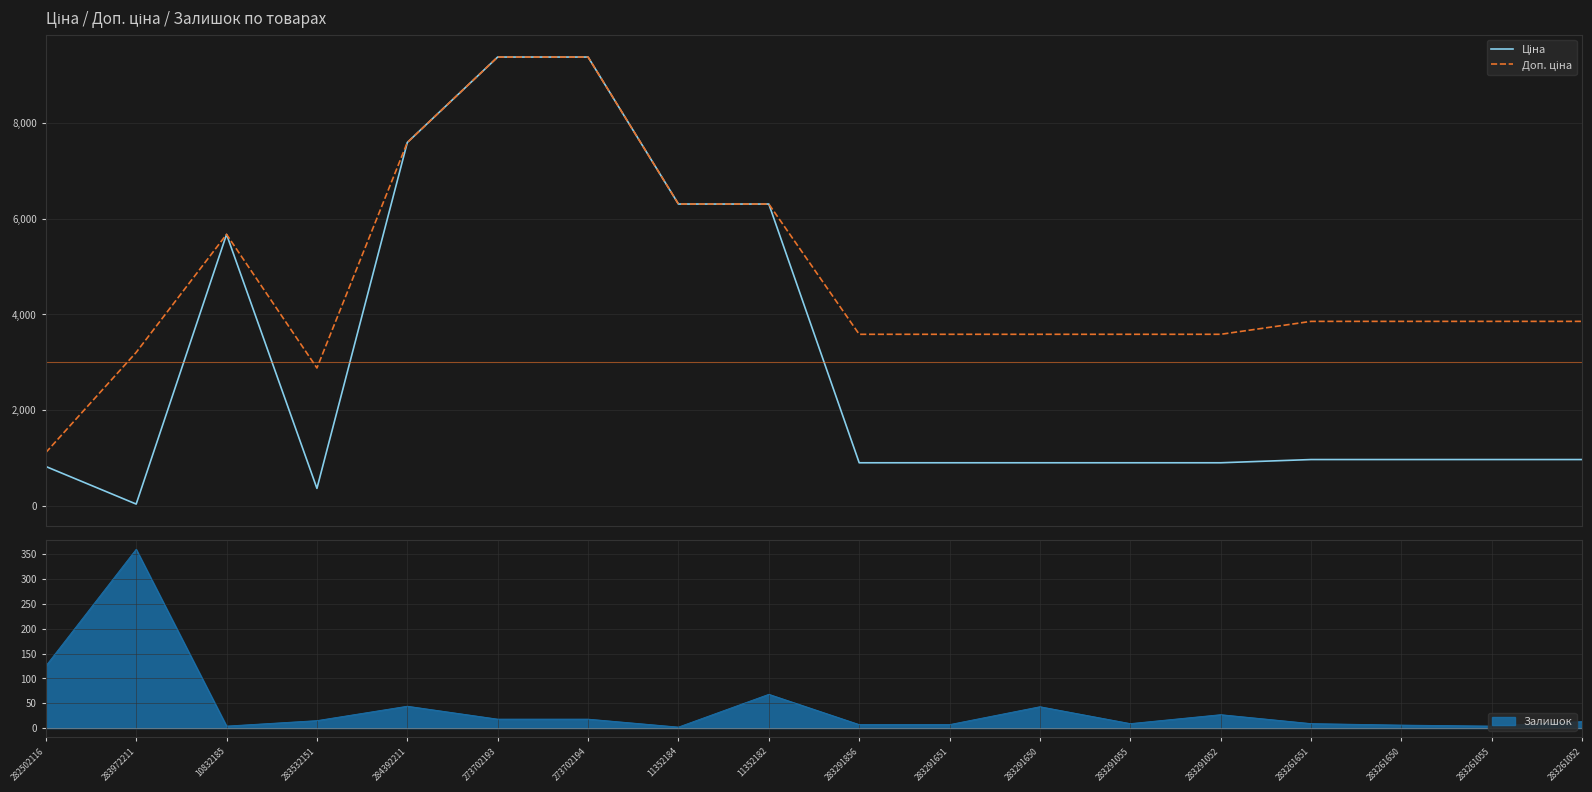

True or false: Ціна and Доп. ціна intersect in this chart.

False